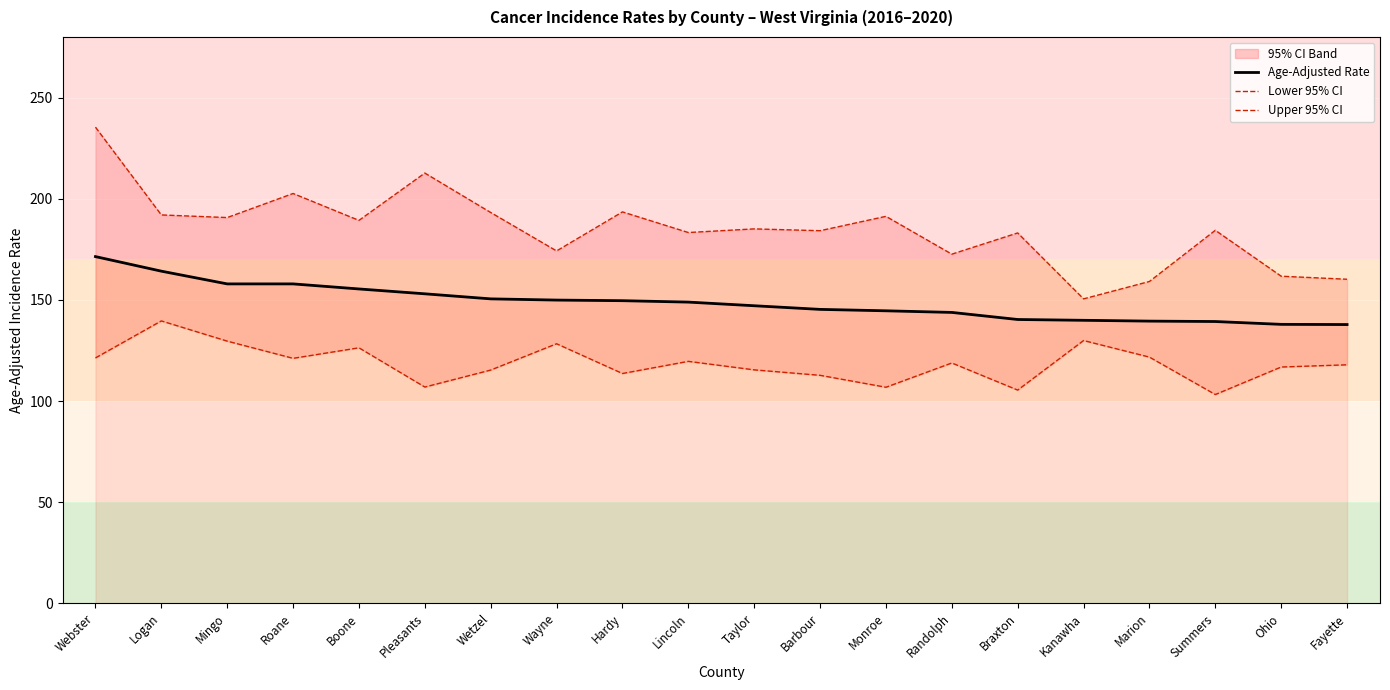

What is the average value of the Upper 95% CI series?

185.0